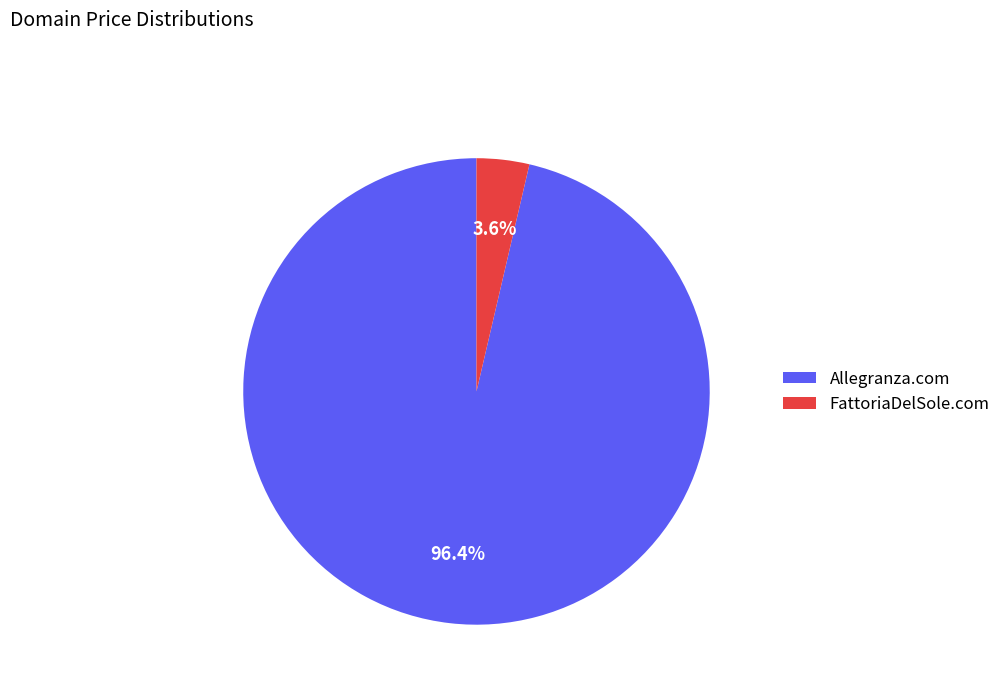

How many segments does this pie chart have?

2